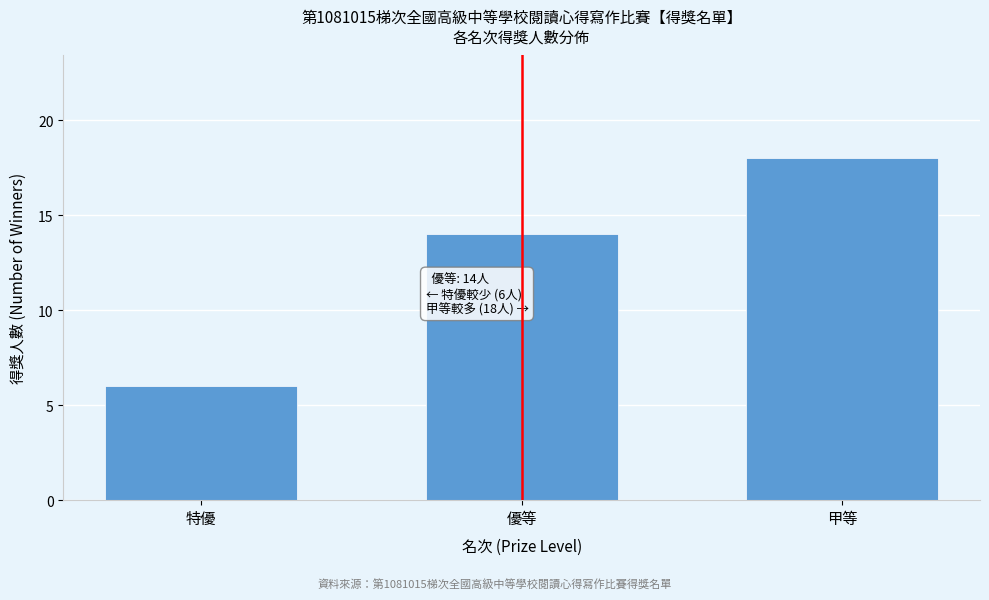

Reading left to right, extract all data points from this chart.

特優=6	優等=14	甲等=18